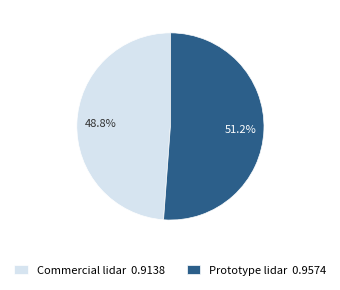

How much of the chart is everything except Commercial lidar?

51.2%